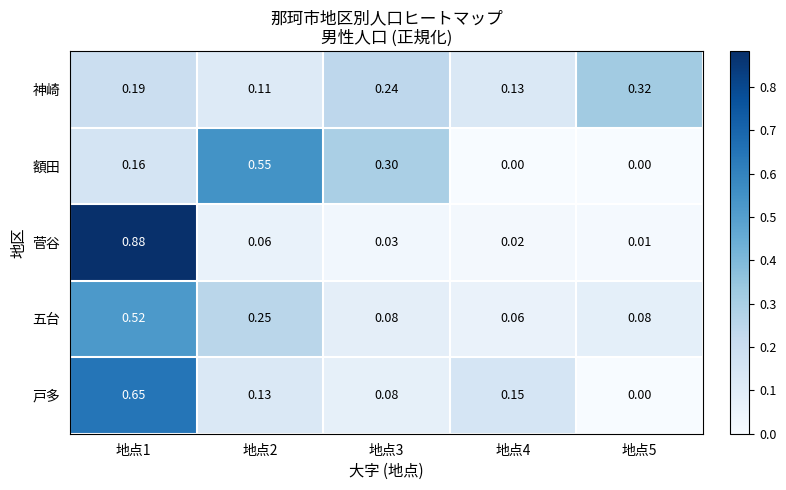

Is the value of 五台 at 地点5 greater than the value of 神崎 at 地点1?

No